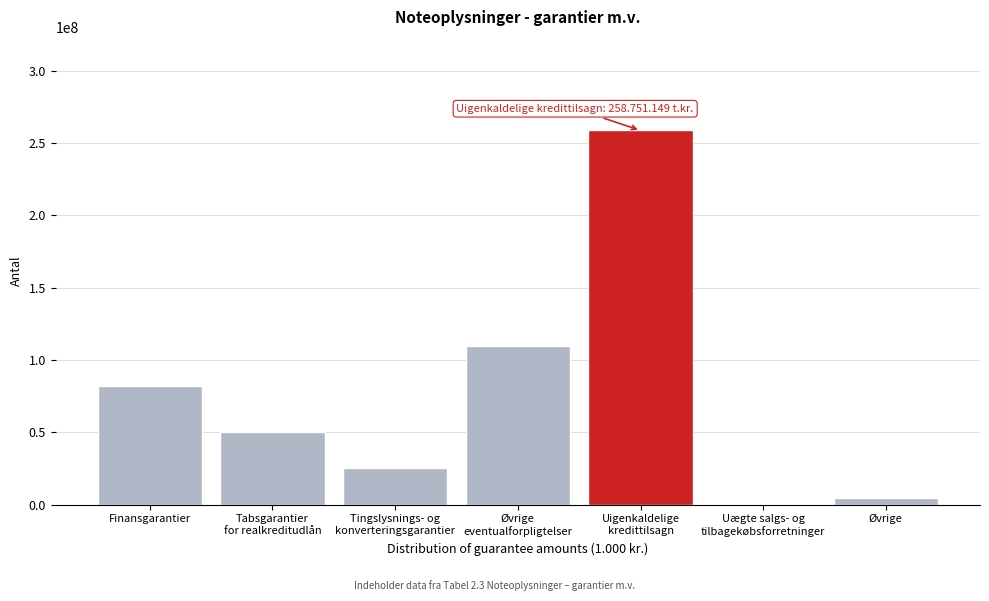

What is the greatest value displayed?

258751149